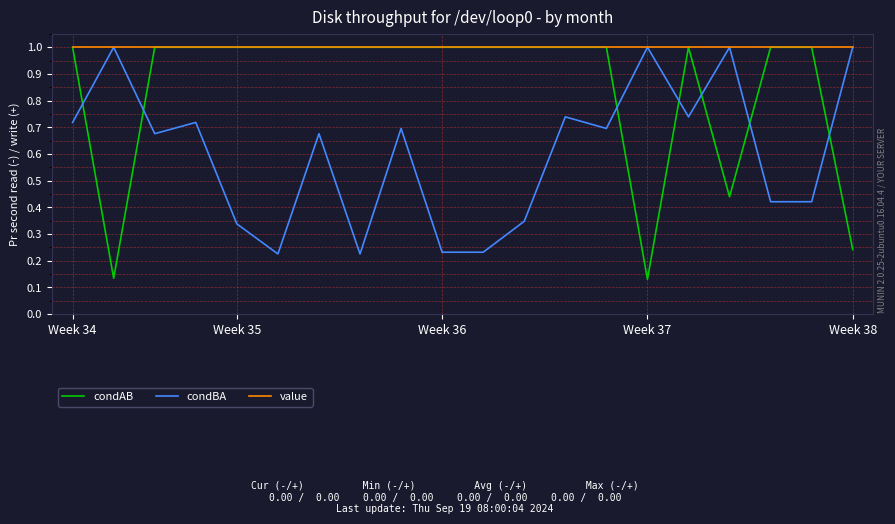

At how many categories does at least one series exceed 0?

20